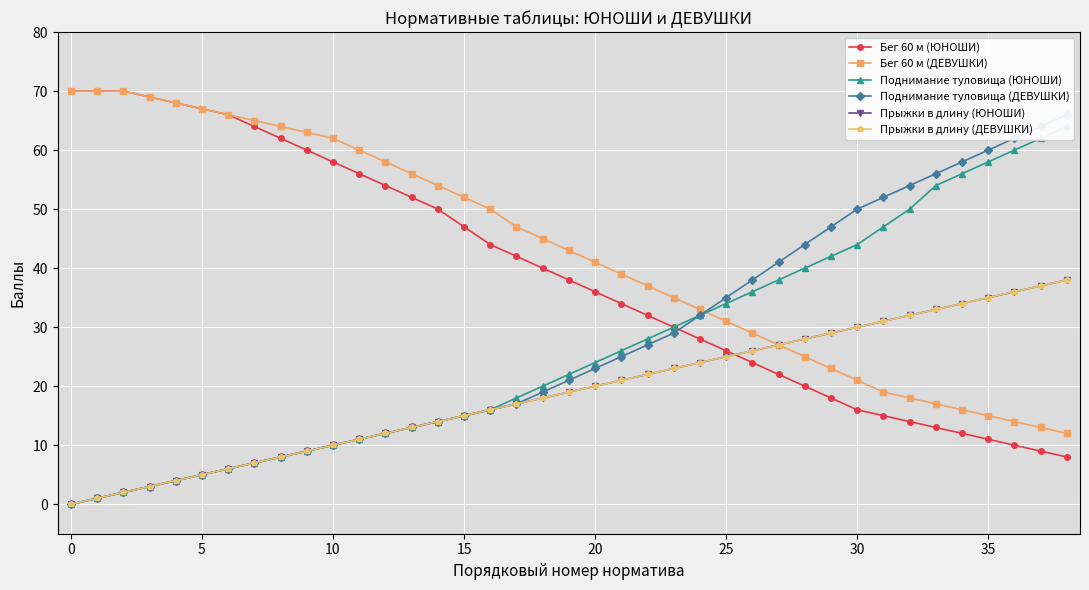

True or false: Бег 60 м (ДЕВУШКИ) and Прыжки в длину (ДЕВУШКИ) cross at least once.

False